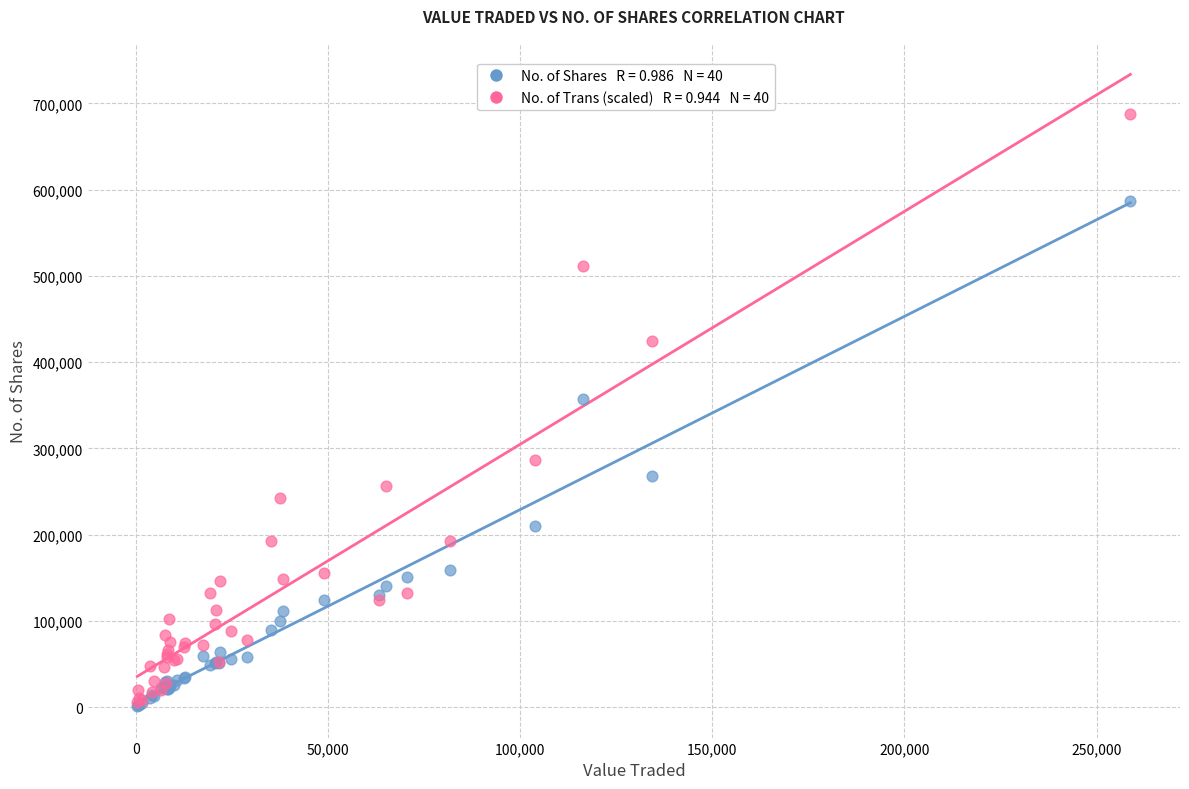

Across all series, what Y value is closest to 344605?

357142